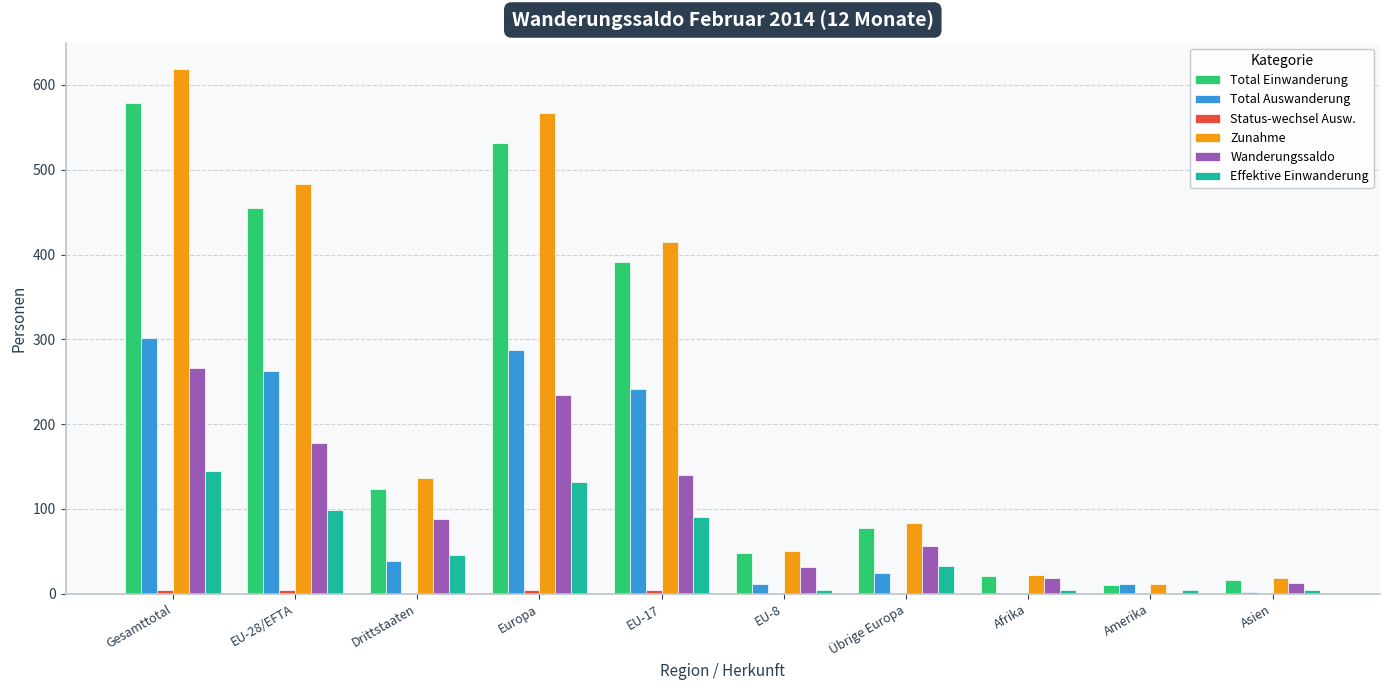

At which category is the sum across all series the highest?

Gesamttotal